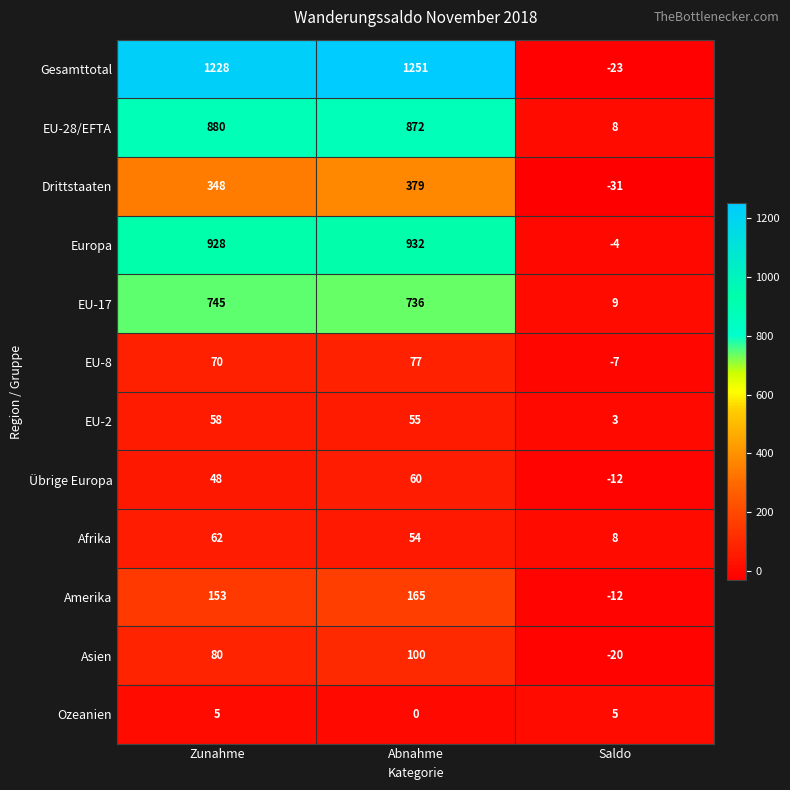

The EU-2 series shows 34 at Abnahme. True or false?

False